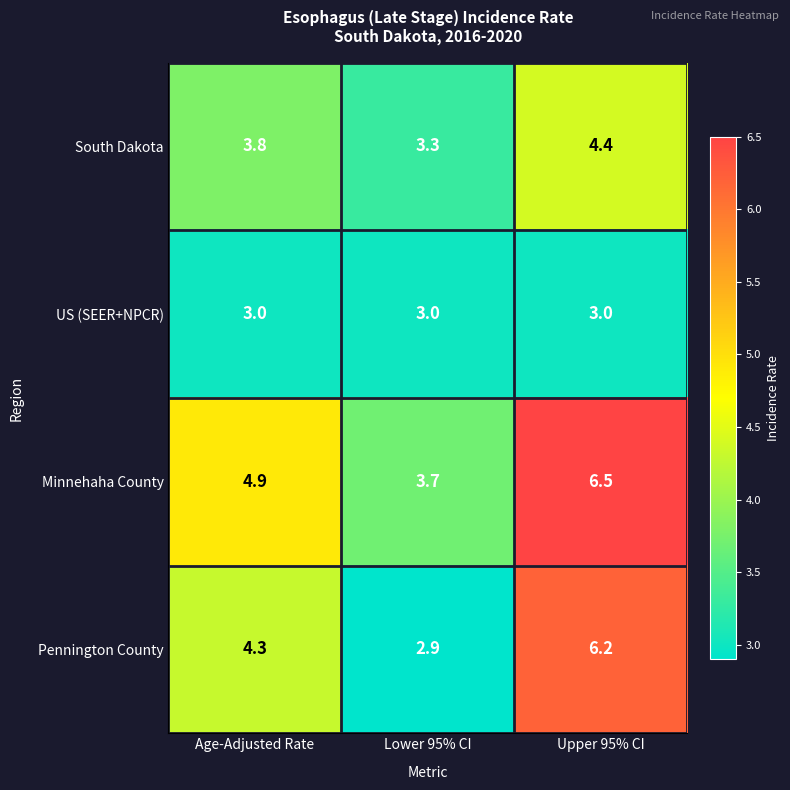

What is the maximum value shown in the chart?

6.5